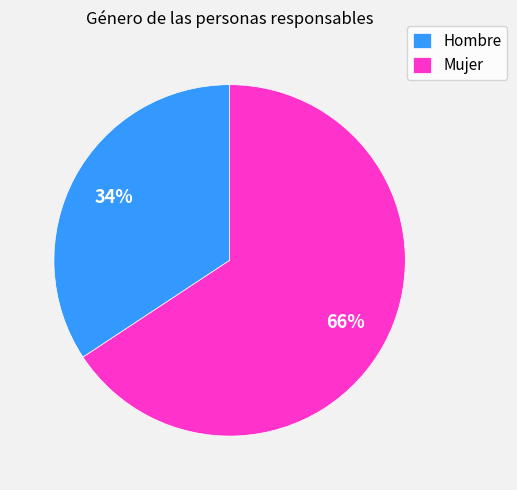

To the nearest percent, what percentage of the pie is Hombre?

34%